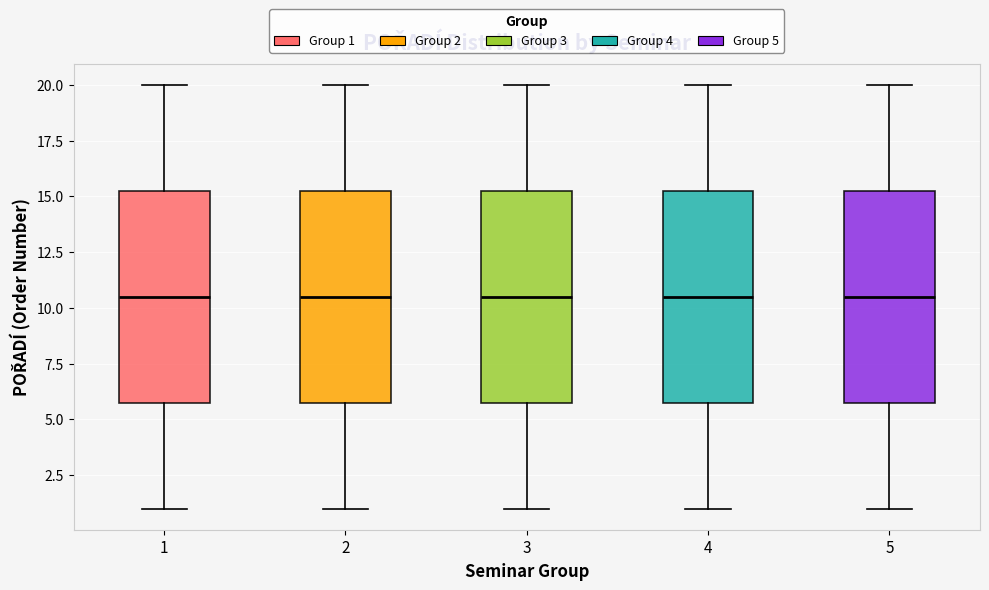

Reading left to right, read every box against the y-axis: the position of its median line, the range the box covers, and the ends of its whiskers. The values are not printed on the chart, so give them approximately, as read against the axis.

1: median 10.5, box 6.0 to 15.5, whiskers 1.0 to 20.0
2: median 10.5, box 6.0 to 15.5, whiskers 1.0 to 20.0
3: median 10.5, box 6.0 to 15.5, whiskers 1.0 to 20.0
4: median 10.5, box 6.0 to 15.5, whiskers 1.0 to 20.0
5: median 10.5, box 6.0 to 15.5, whiskers 1.0 to 20.0